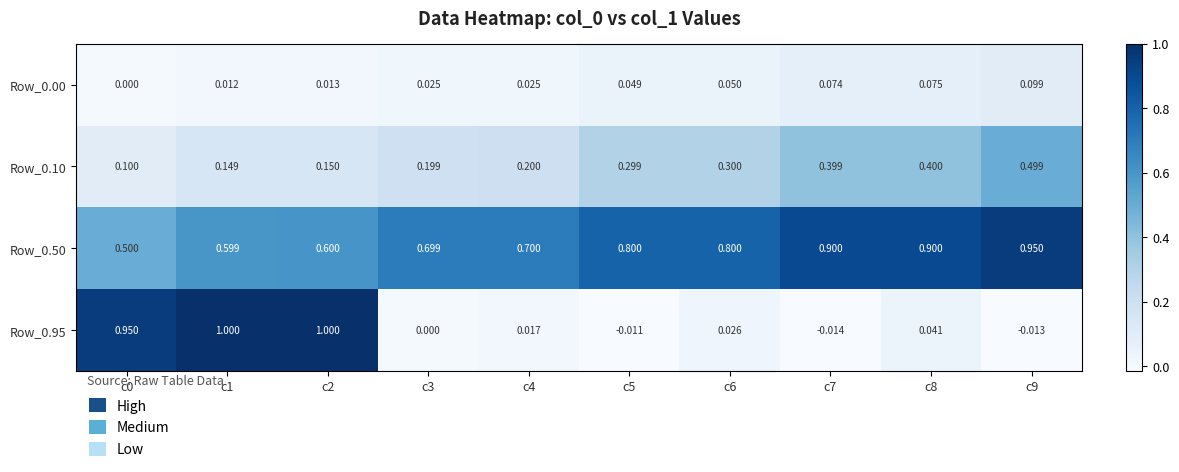

Is the value of Row_0.10 at c6 greater than the value of Row_0.50 at c5?

No